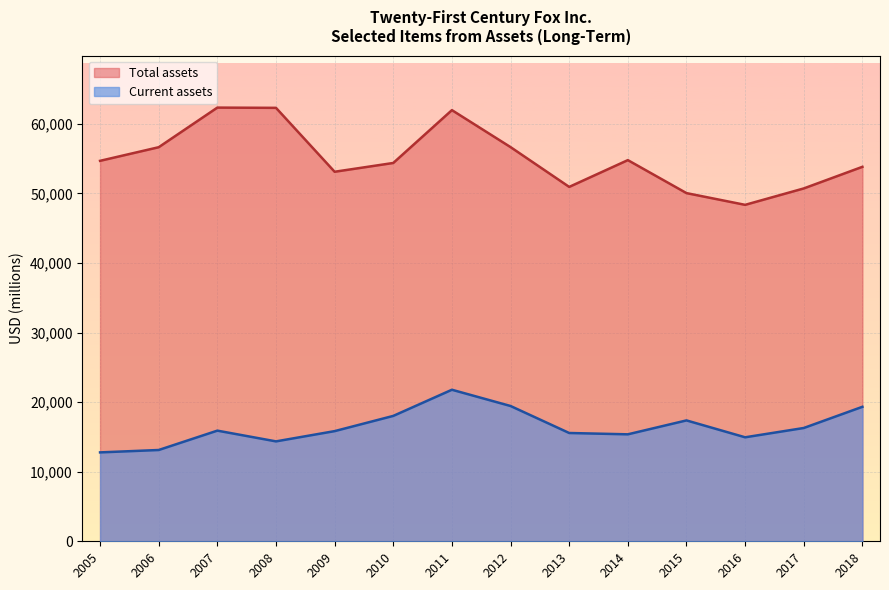

Rank the series at 2014 from lowest to highest value.

Current assets, Total assets